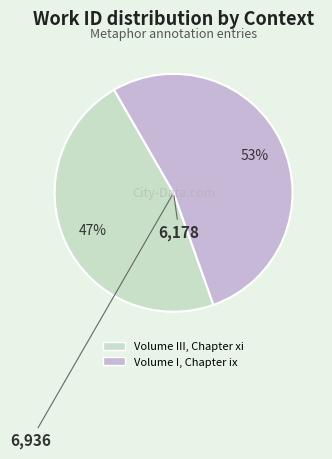

Is there a majority slice in this chart?

Yes